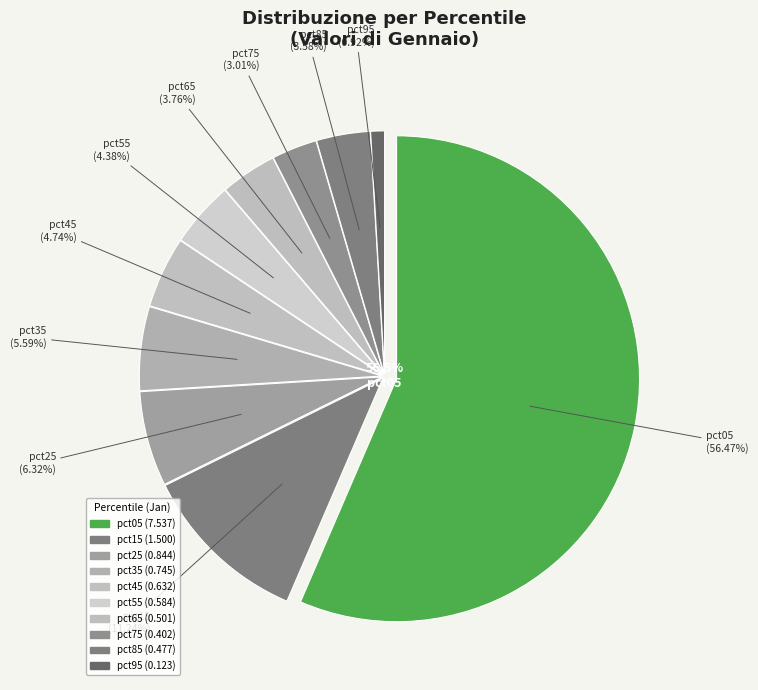

Is it true that pct55 is 11% of the pie?

False